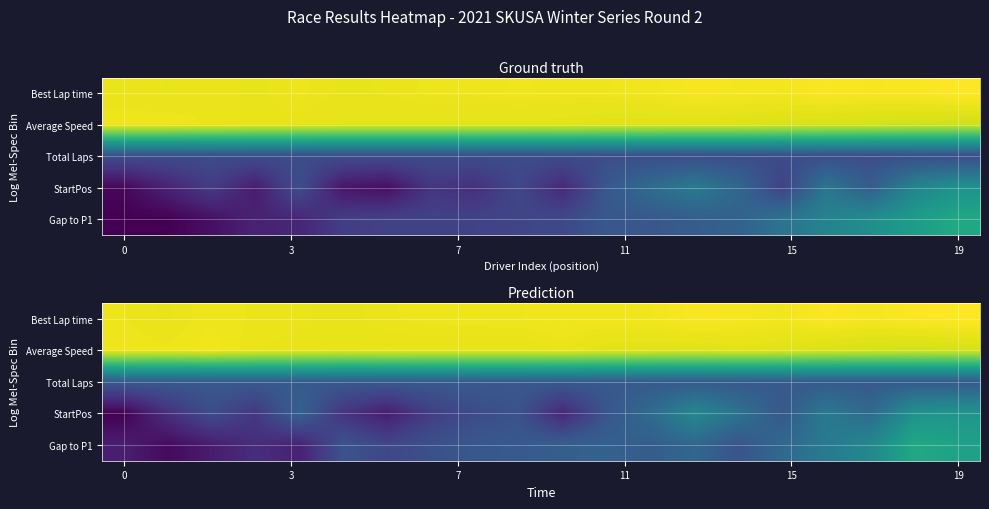

Read the Total Laps value at 19.

12.0